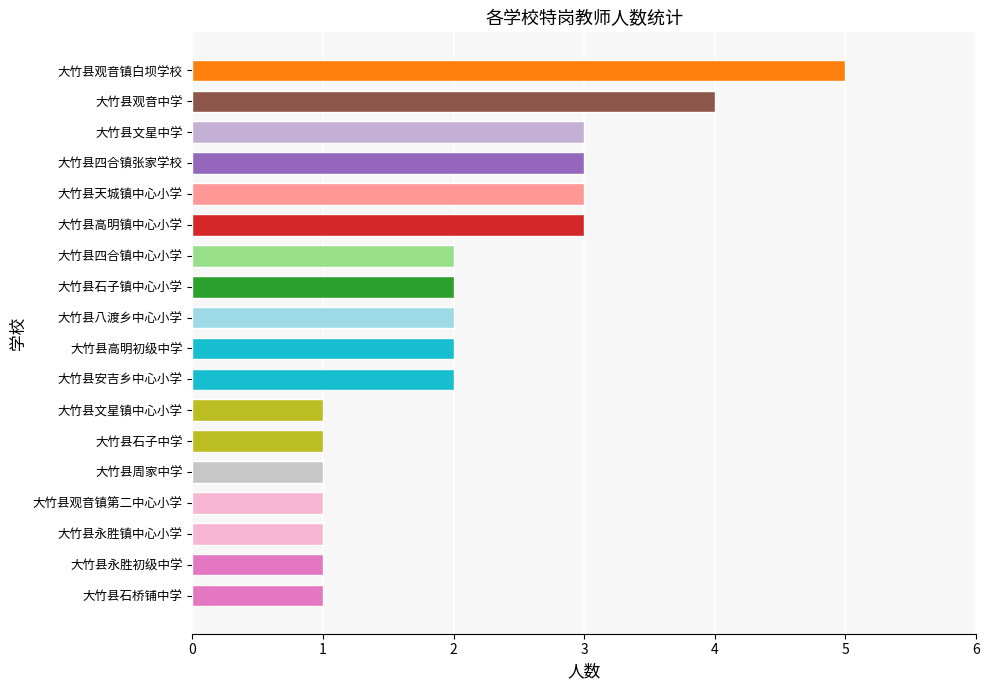

What is the average value?

2